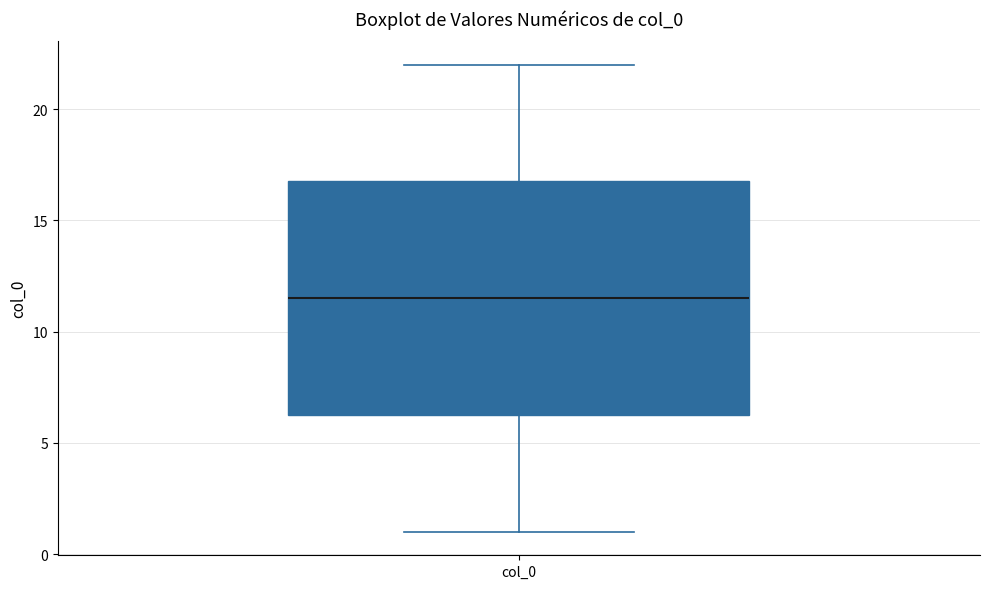

Transcribe this box plot: give where the median line is, the range the box spans, and where the two whiskers end, as read against the y-axis. The values are not printed on the chart, so give them approximately, as read against the axis.

median 11.5, box 6.5 to 17.0, whiskers 1.0 to 22.0